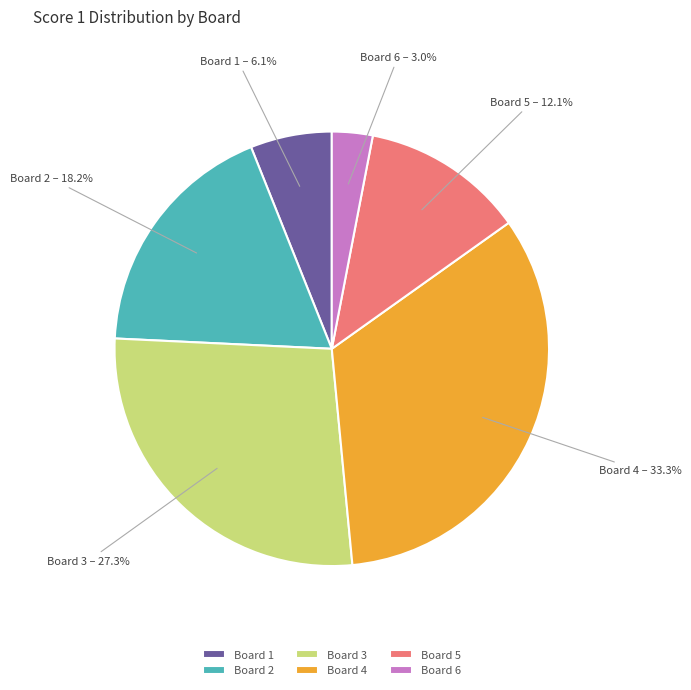

Count the number of slices in the pie.

6